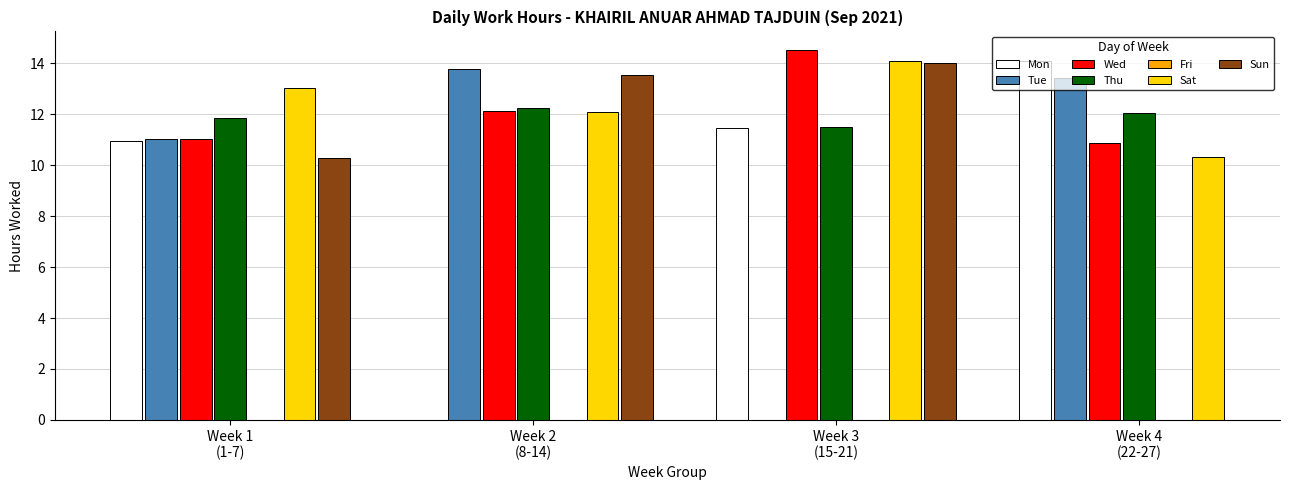

Does the chart contain stacked bars?

No